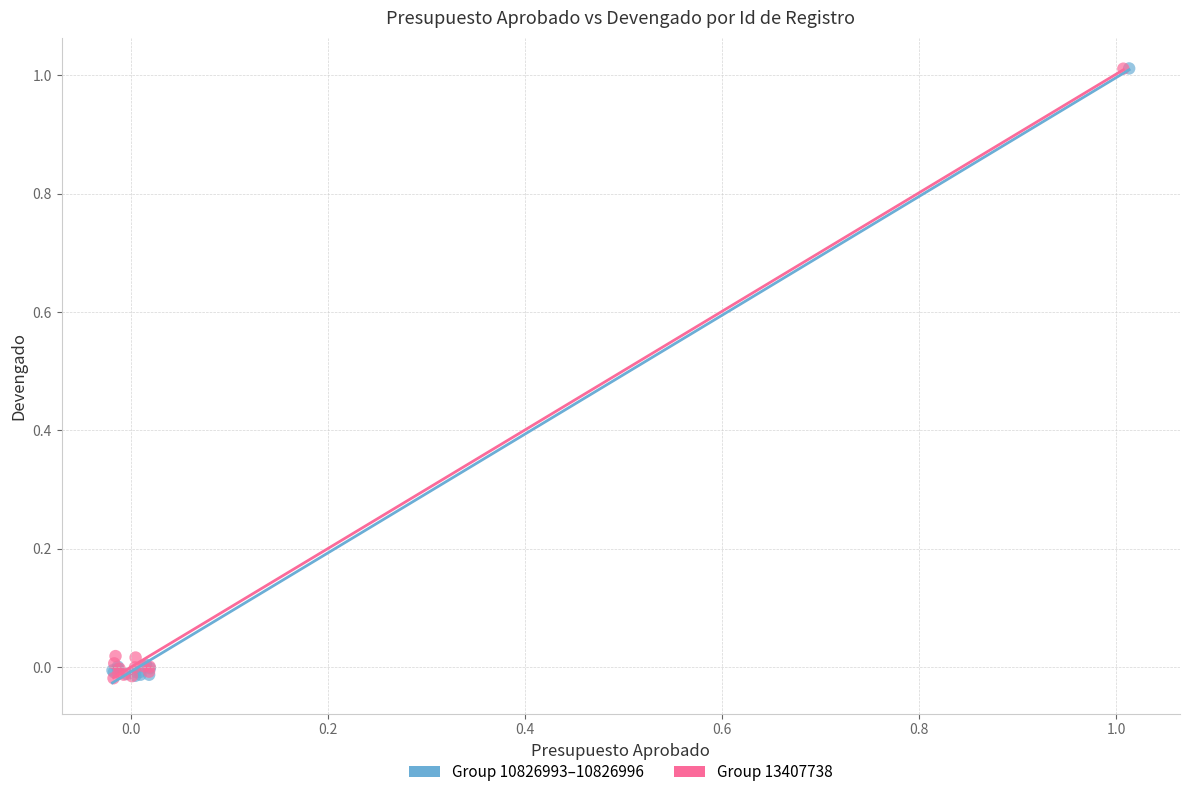

What are all the series names shown in the legend?

Group 10826993–10826996, Group 13407738